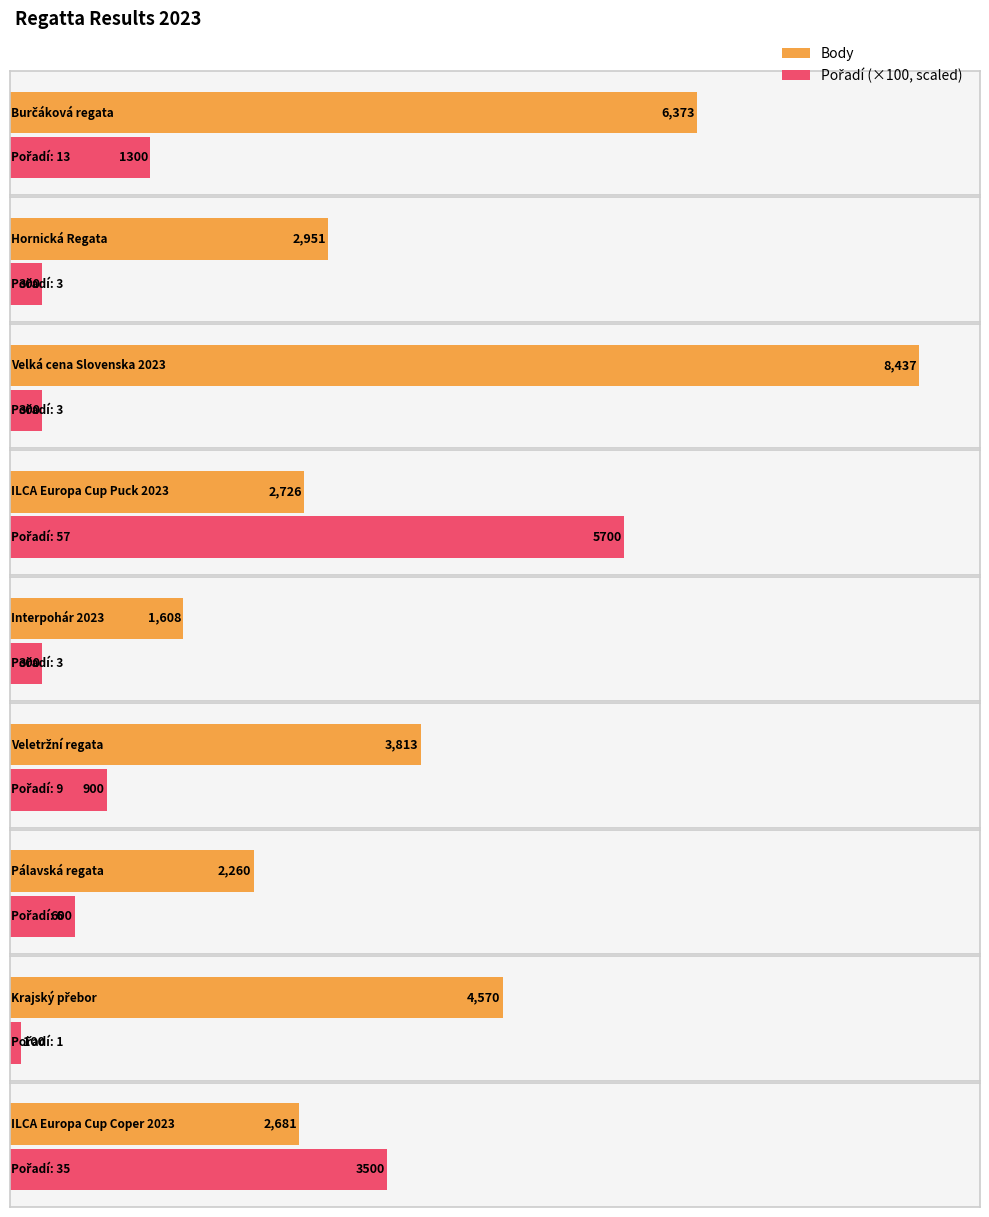

What is the greatest value displayed?

8437